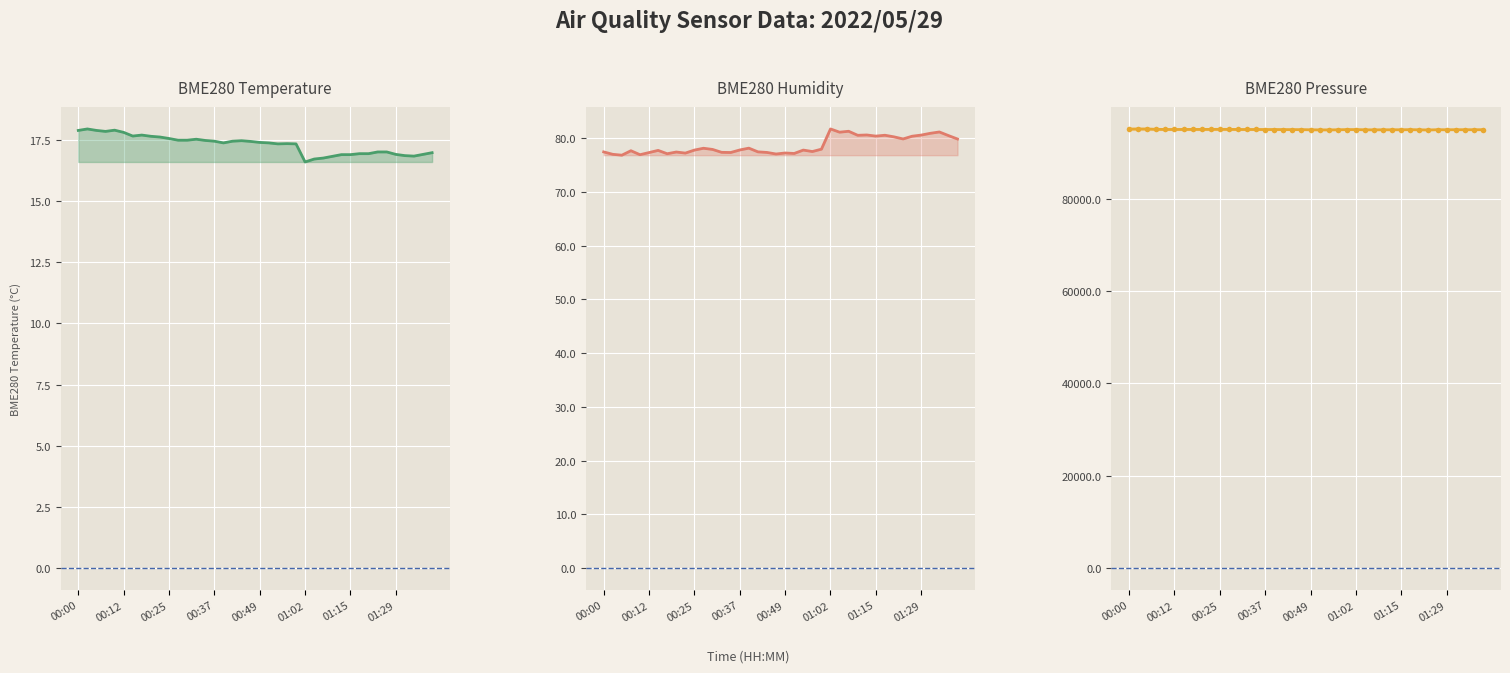

Which has a higher value, 27 or 39?

39